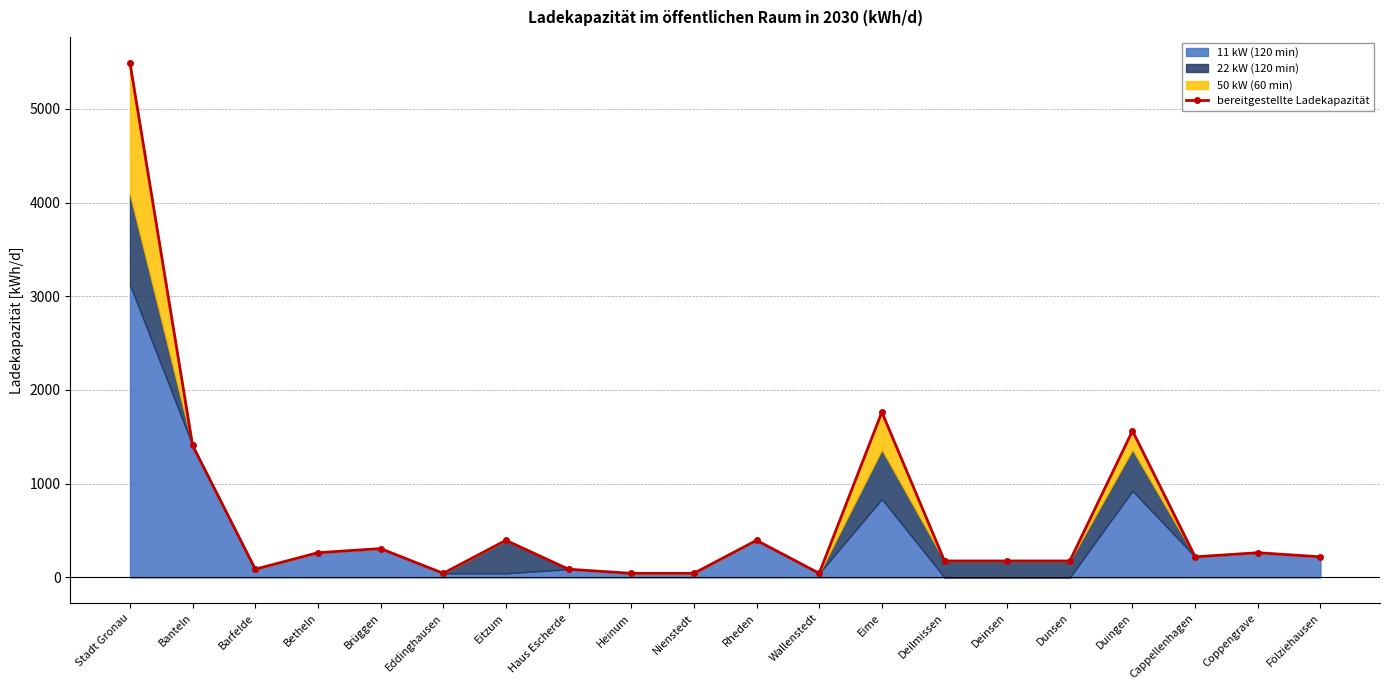

Reading right to left, extract all data points from this chart.

220	264	220	1564	176	176	176	1764	44	396	44	44	88	396	44	308	264	88	1408	5492